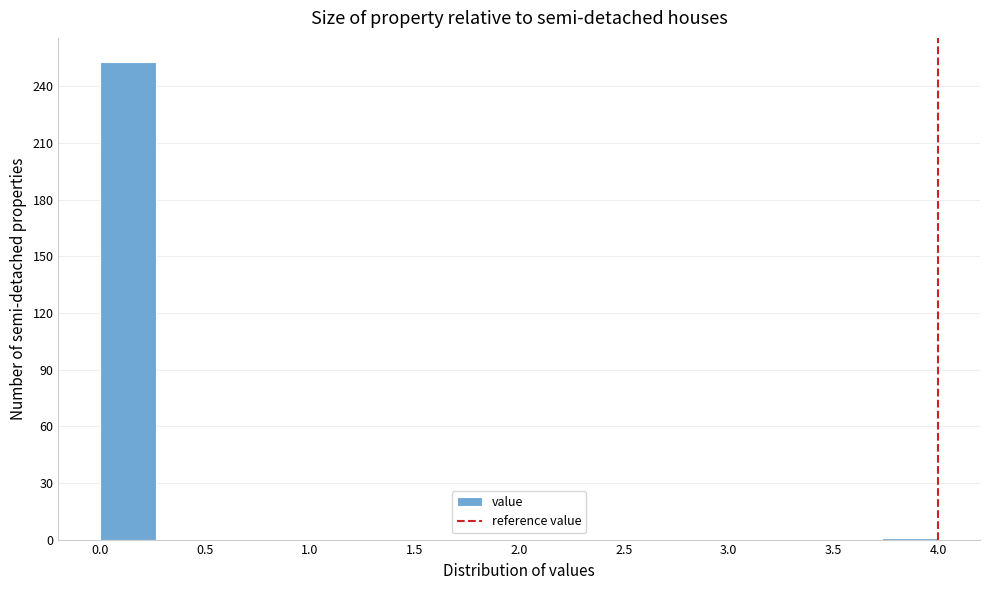

Reading left to right, transcribe this chart: for each bar, give the range it covers on the x-axis and its height. Neither the bar edges nor the heights are printed on the chart, so give them approximately, as read against the axes.

0.00 to 0.25: 255
0.25 to 0.55: 0
0.55 to 0.80: 0
0.80 to 1.05: 0
1.05 to 1.35: 0
1.35 to 1.60: 0
1.60 to 1.85: 0
1.85 to 2.15: 0
2.15 to 2.40: 0
2.40 to 2.65: 0
2.65 to 2.95: 0
2.95 to 3.20: 0
3.20 to 3.45: 0
3.45 to 3.75: 0
3.75 to 4.00: under 5